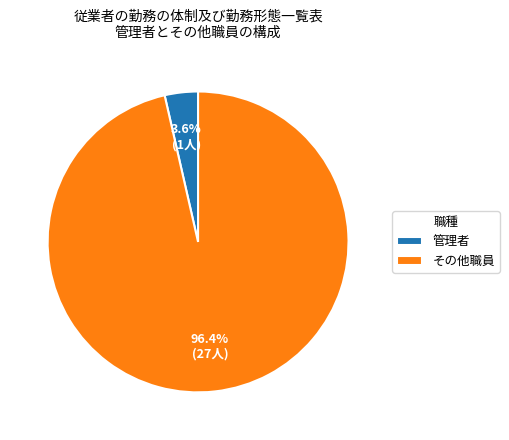

Is その他職員 the majority of the pie?

Yes